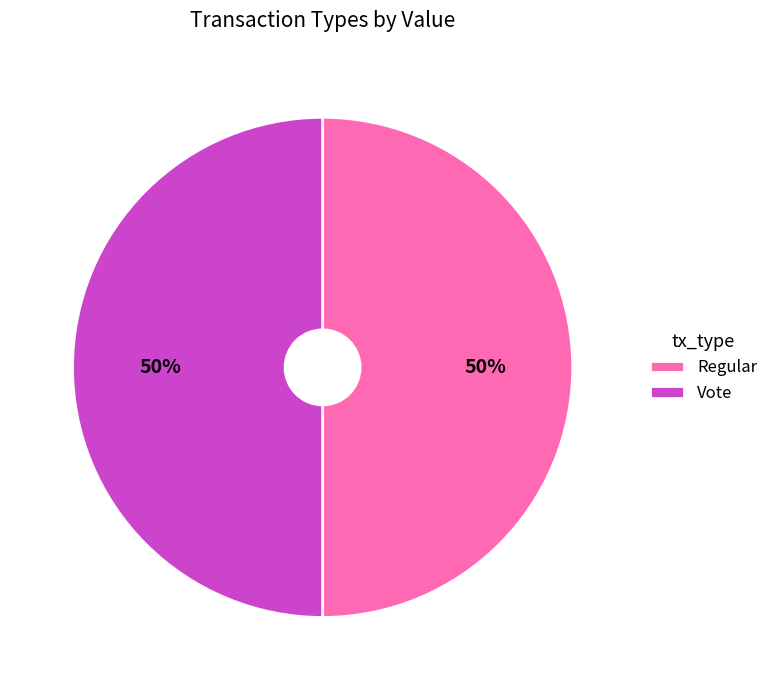

How many slices are in this pie chart?

2